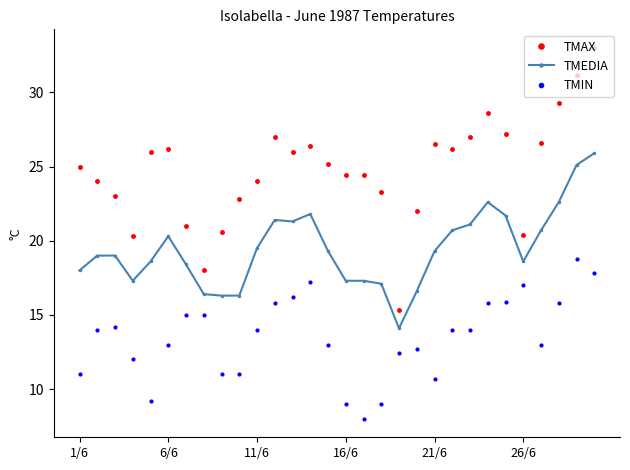

Does the chart have visible grid lines?

No